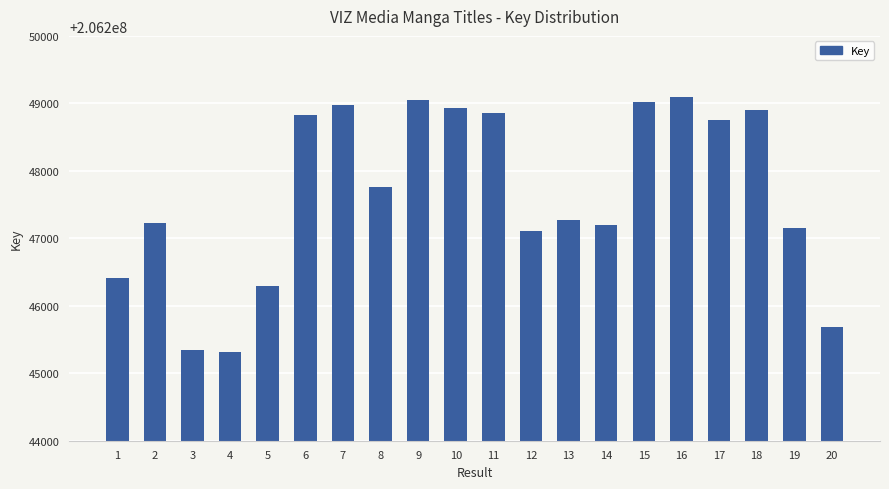

Reading left to right, list all the values displayed in this chart.

206246416	206247229	206245348	206245310	206246300	206248823	206248975	206247759	206249051	206248937	206248861	206247115	206247267	206247191	206249013	206249089	206248747	206248899	206247153	206245691